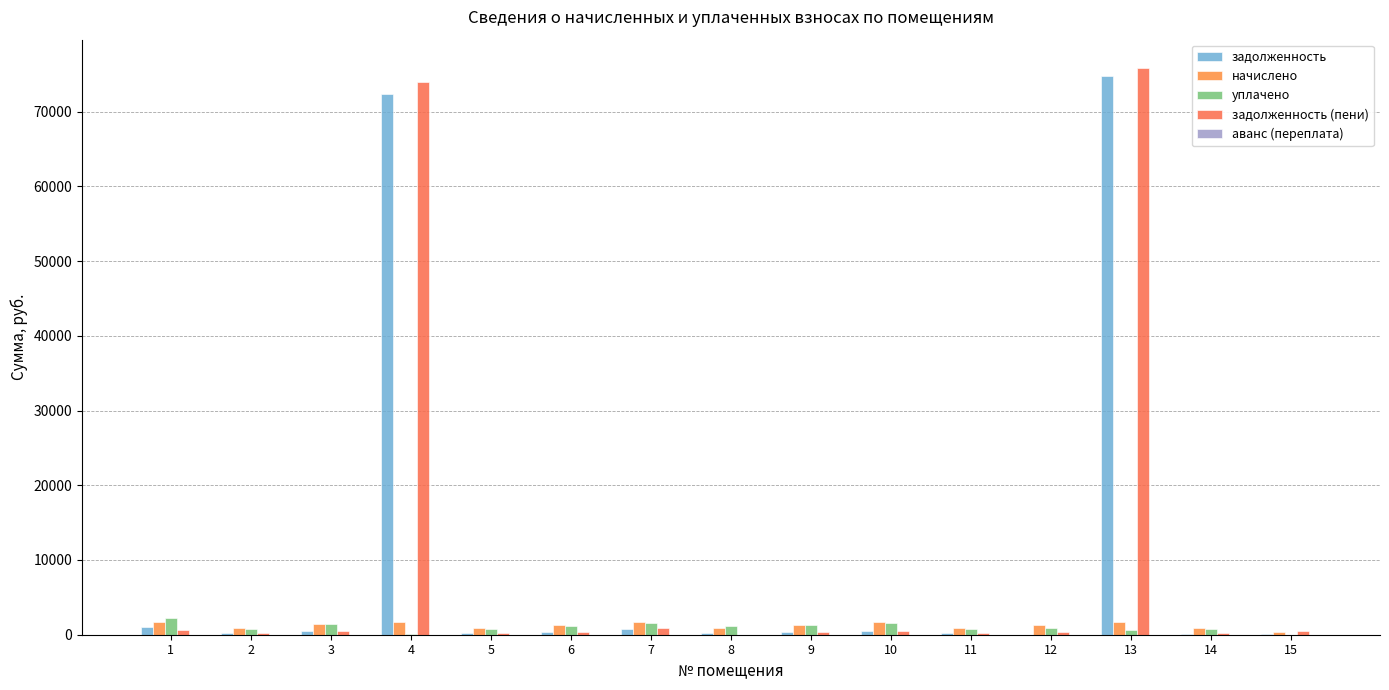

Reading right to left, list all the values displayed in this chart.

задолженность: 15=151.1	14=92.8	13=74719.5	12=0.0	11=252.9	10=505.0	9=388.6	8=255.2	7=821.5	6=382.4	5=256.0	4=72379.6	3=432.5	2=254.4	1=1038.5
начислено: 15=334.4	14=854.7	13=1717.1	12=1277.0	11=839.3	10=1676.2	9=1289.7	8=847.0	7=1660.8	6=1269.3	5=849.6	4=1668.5	3=1435.6	2=844.5	1=1723.5
уплачено: 15=0.0	14=740.0	13=600.0	12=846.1	11=812.5	10=1622.5	9=1248.4	8=1102.2	7=1607.6	6=1228.6	5=822.4	4=75.4	3=1389.6	2=817.4	1=2187.5
задолженность (пени): 15=485.5	14=207.4	13=75836.5	12=425.6	11=279.8	10=558.7	9=429.9	8=0.0	7=874.7	6=423.1	5=283.2	4=73972.7	3=478.5	2=281.5	1=574.5
аванс (переплата): 15=0.0	14=0.0	13=0.0	12=5.2	11=0.0	10=0.0	9=0.0	8=0.0	7=0.0	6=0.0	5=0.0	4=0.0	3=0.0	2=0.0	1=0.0